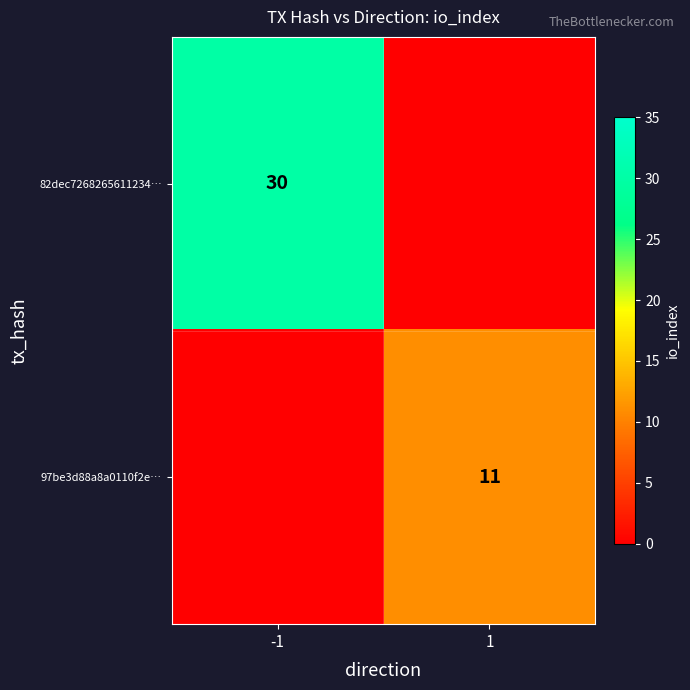

Between 1 and -1, which is larger?

-1